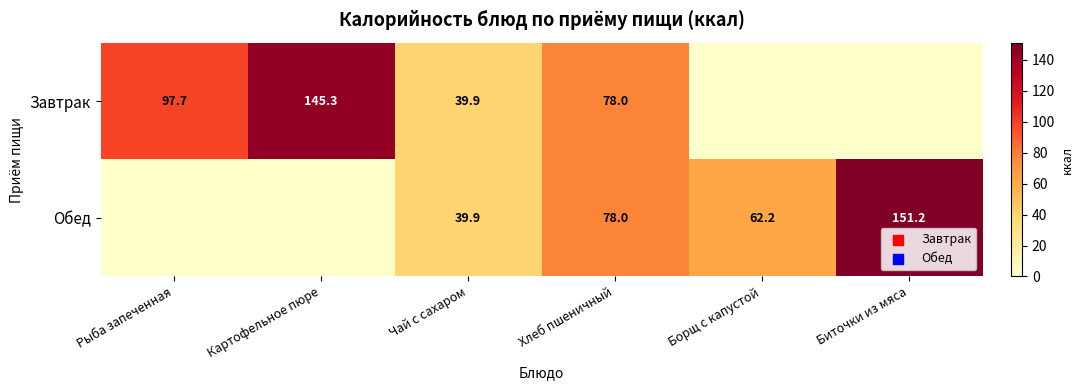

What is the total value across all series at Хлеб пшеничный?

156.0